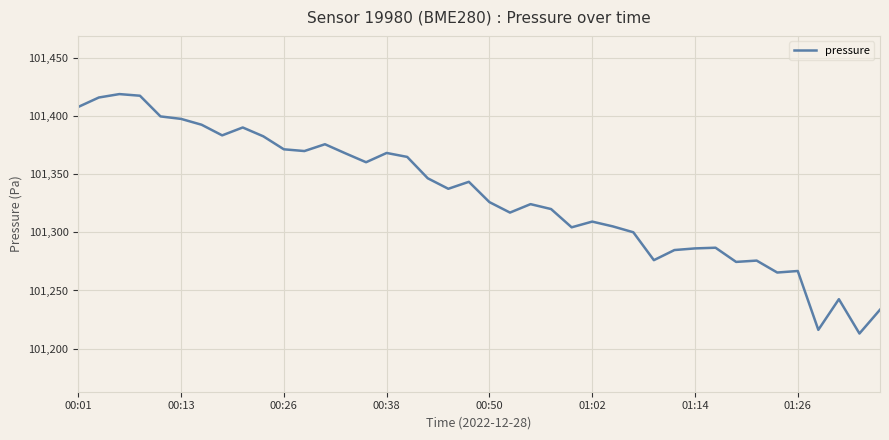

What is the difference between the maximum and minimum values?

205.7